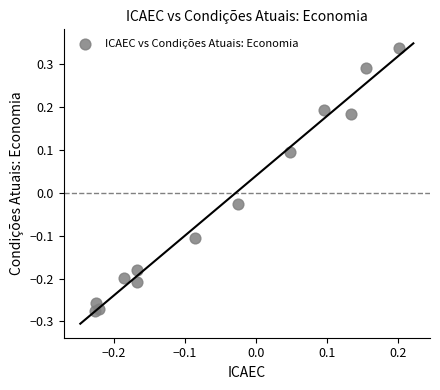

What is the range of Y values (max minus min)?

0.6